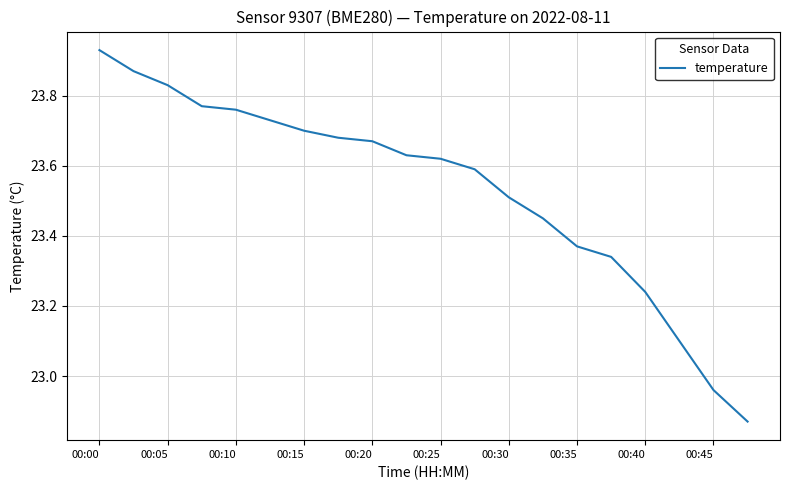

Where does the data first go above 23?

00:00